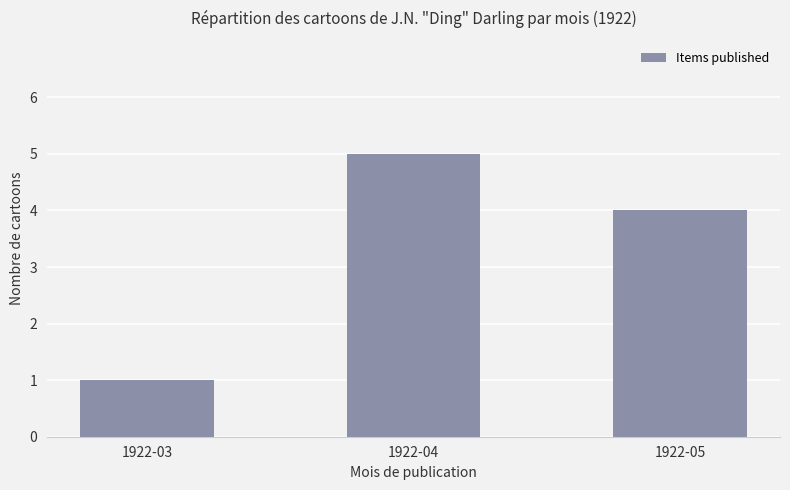

Reading left to right, extract all data points from this chart.

1922-03=1	1922-04=5	1922-05=4